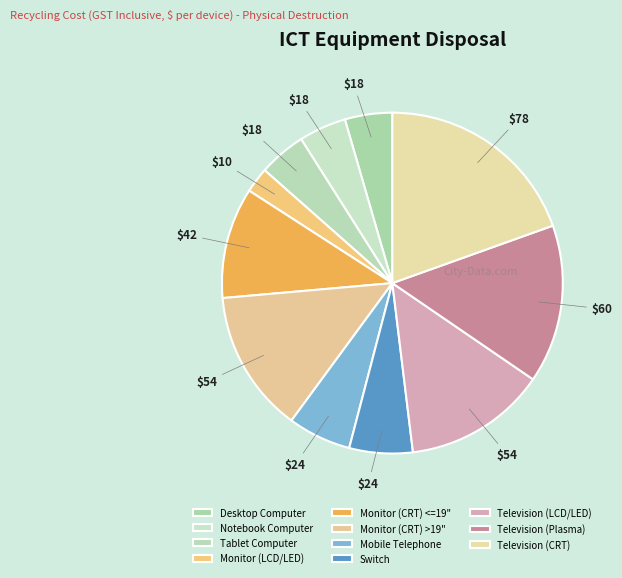

True or false: Monitor (LCD/LED) accounts for 2% of the total.

True